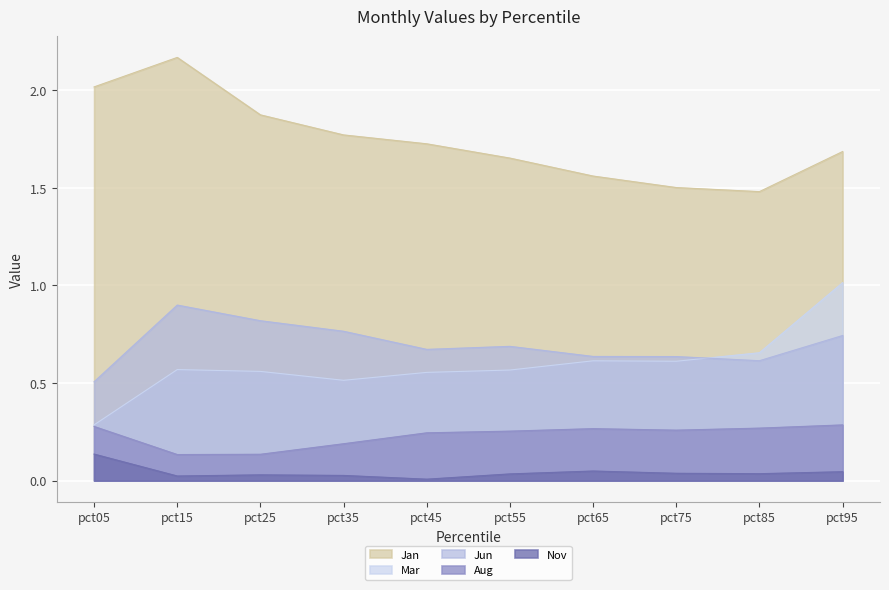

What is the average value of the Jan series?

1.7